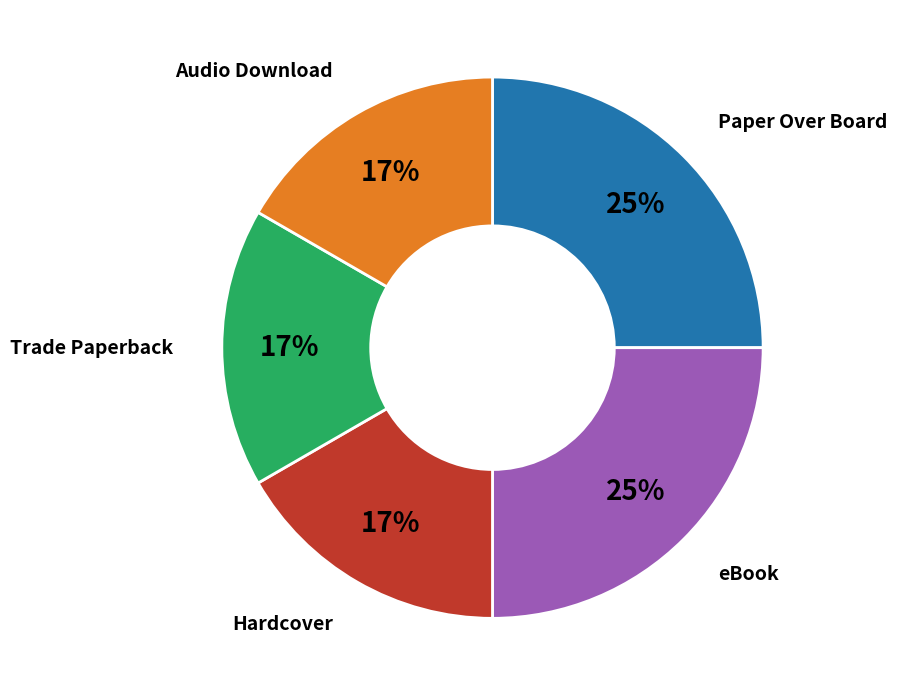

How many slices are in this pie chart?

5